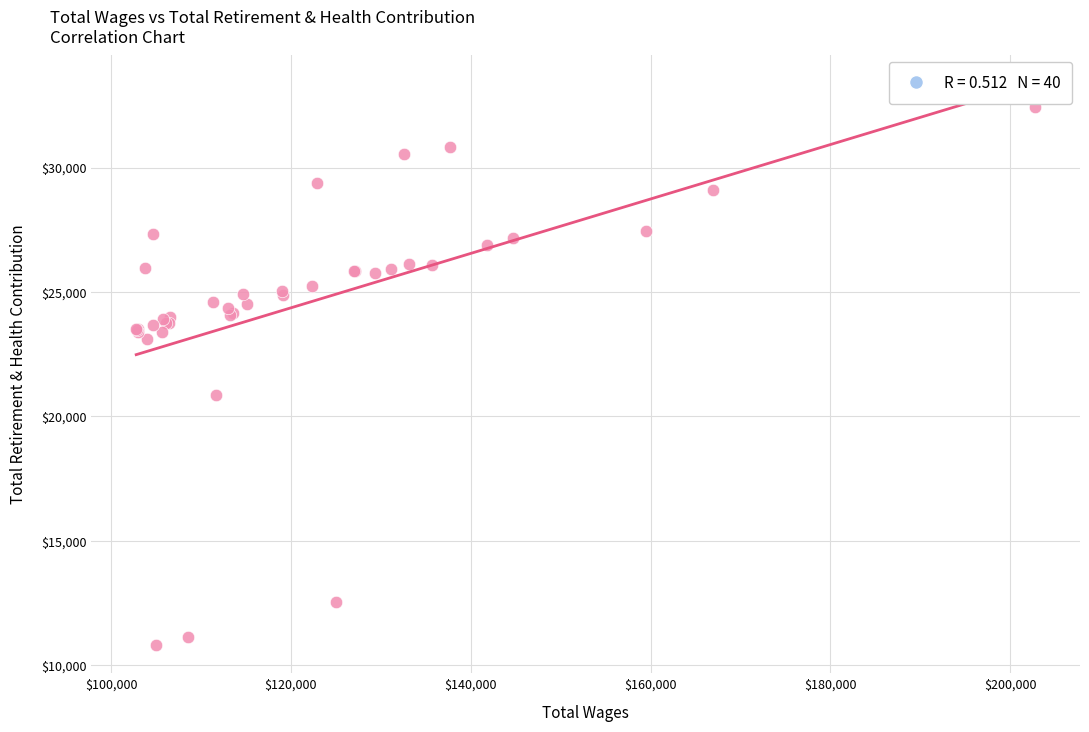

What Y value in the scatter plot is closest to 21622?

20844